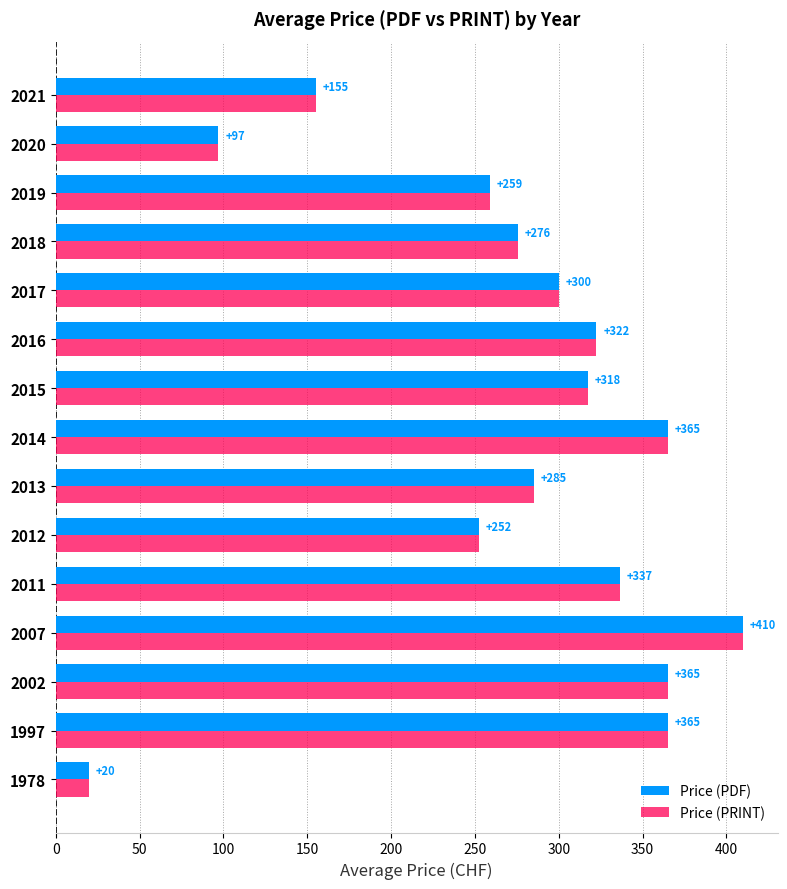

At which category does the chart reach its minimum across all series?

1978